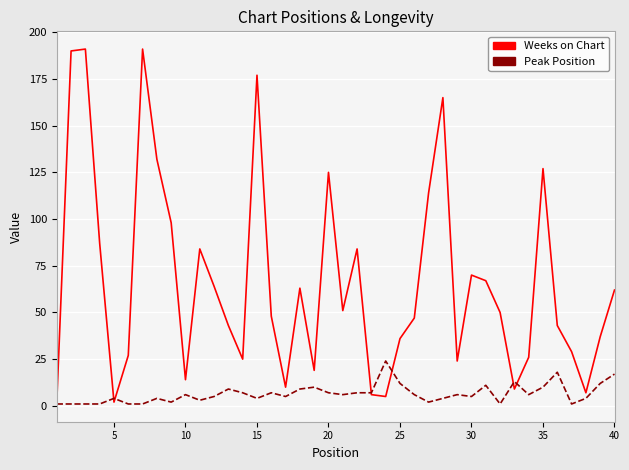

Which series has the largest total across all categories?

Weeks on Chart